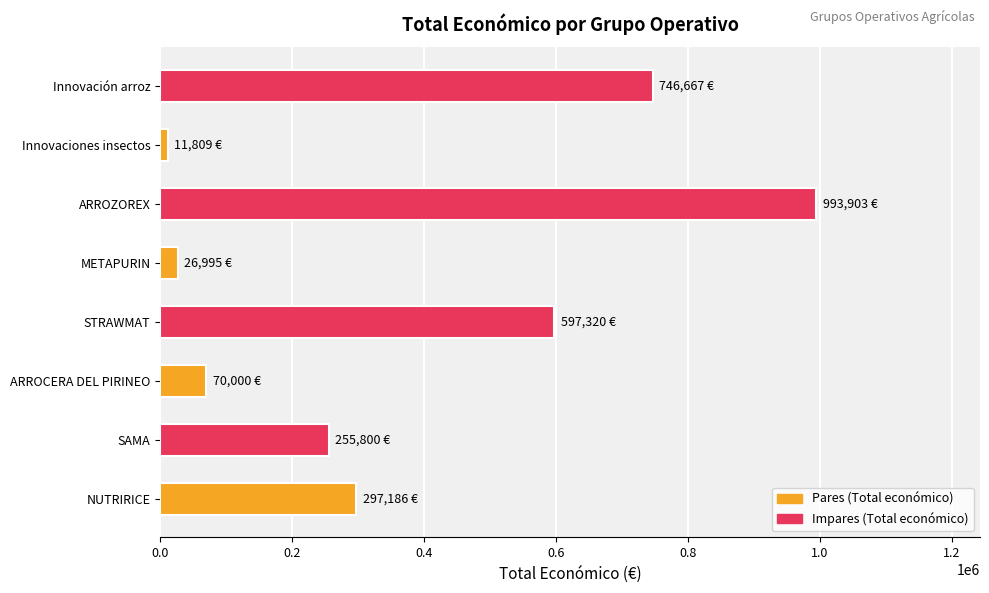

What is the maximum value shown in the chart?

993903